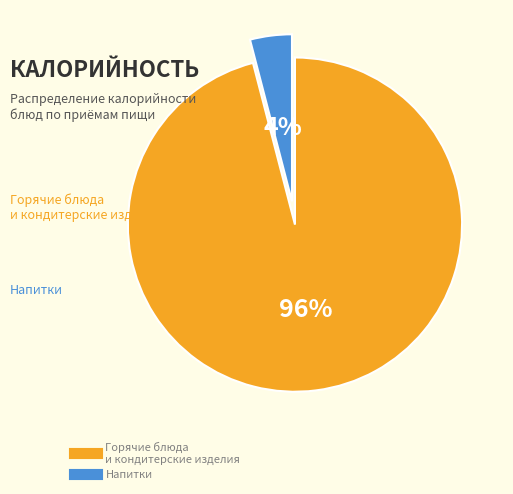

Is there any slice that represents more than half of the pie?

Yes